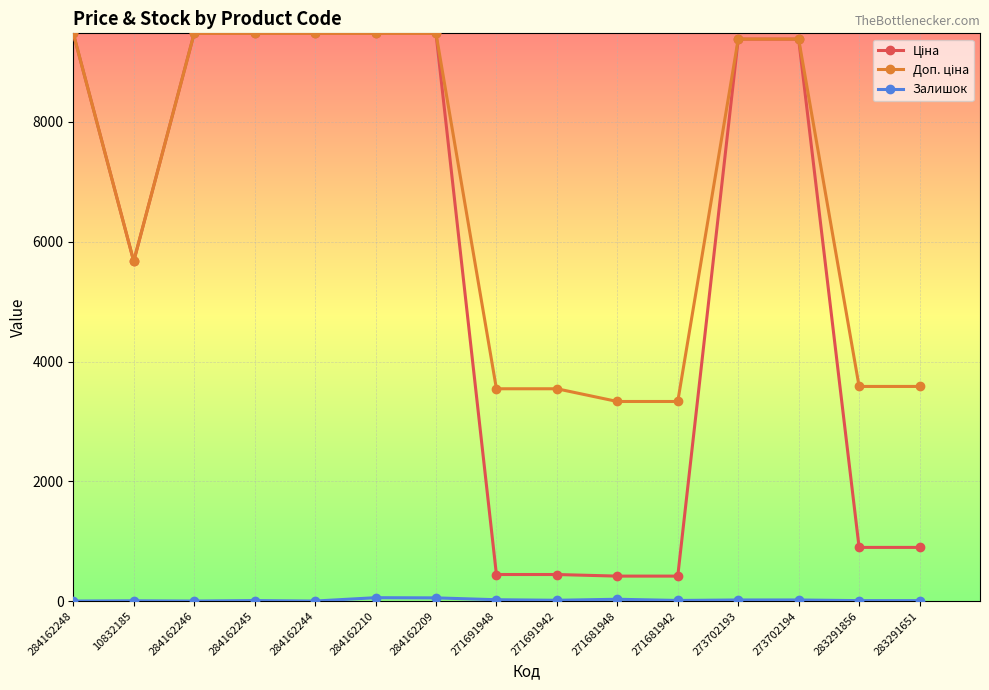

What is the greatest value displayed?

9480.1